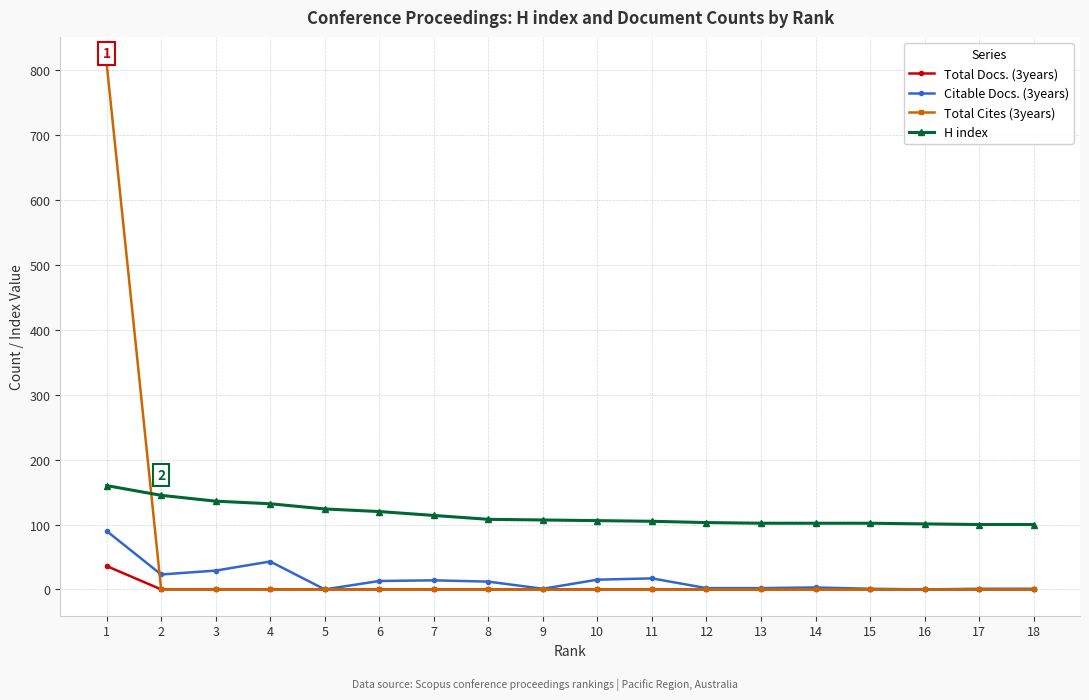

True or false: H index and Total Docs. (3years) intersect in this chart.

False